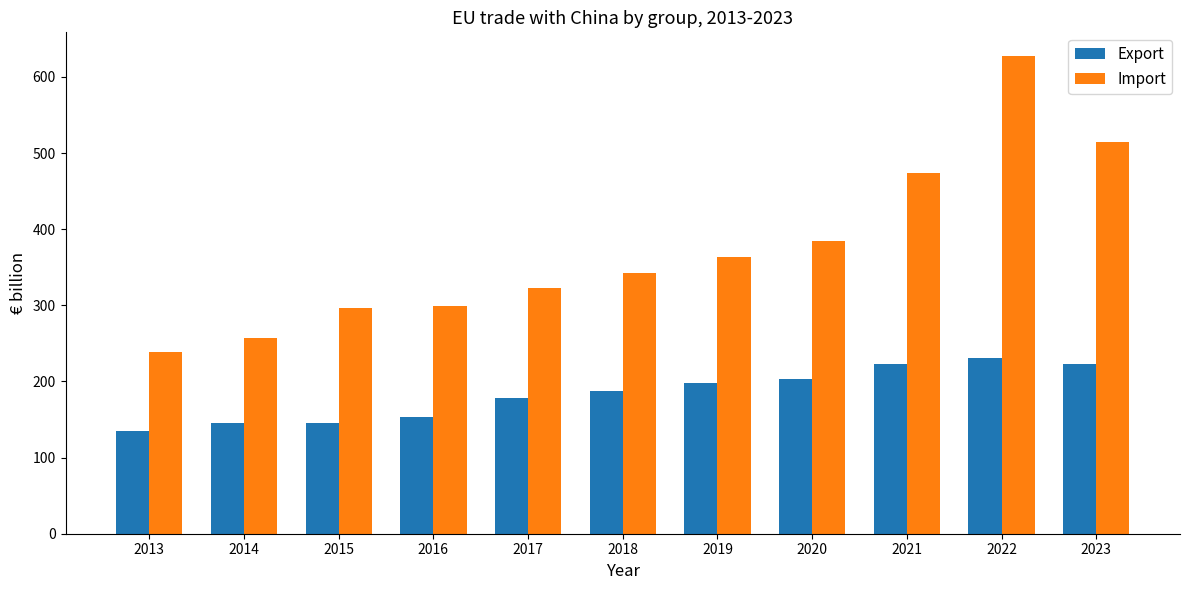

Is the value of Export at 2014 greater than the value of Import at 2019?

No